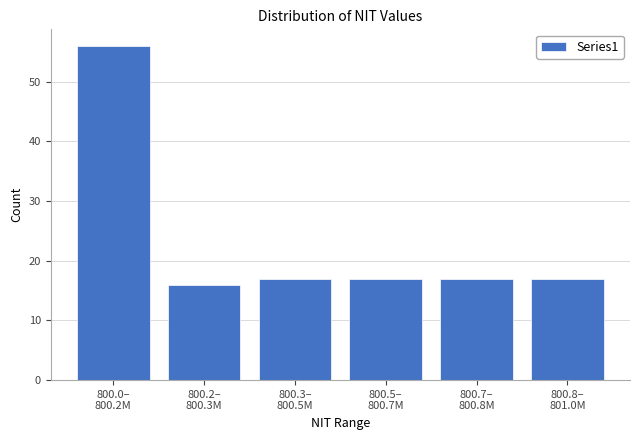

Reading right to left, list all the values displayed in this chart.

17	17	17	17	16	56